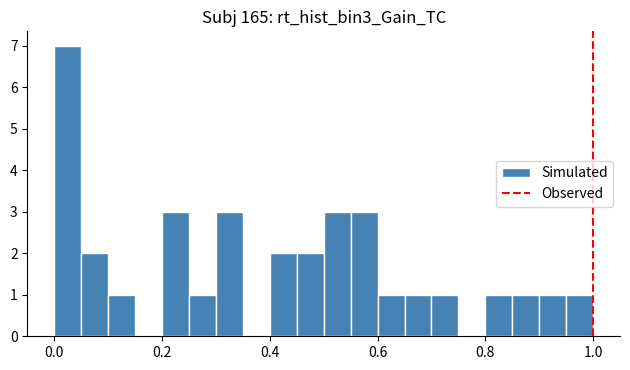

Read against the x-axis, roughly where is the centre of the tallest bar?

0.02